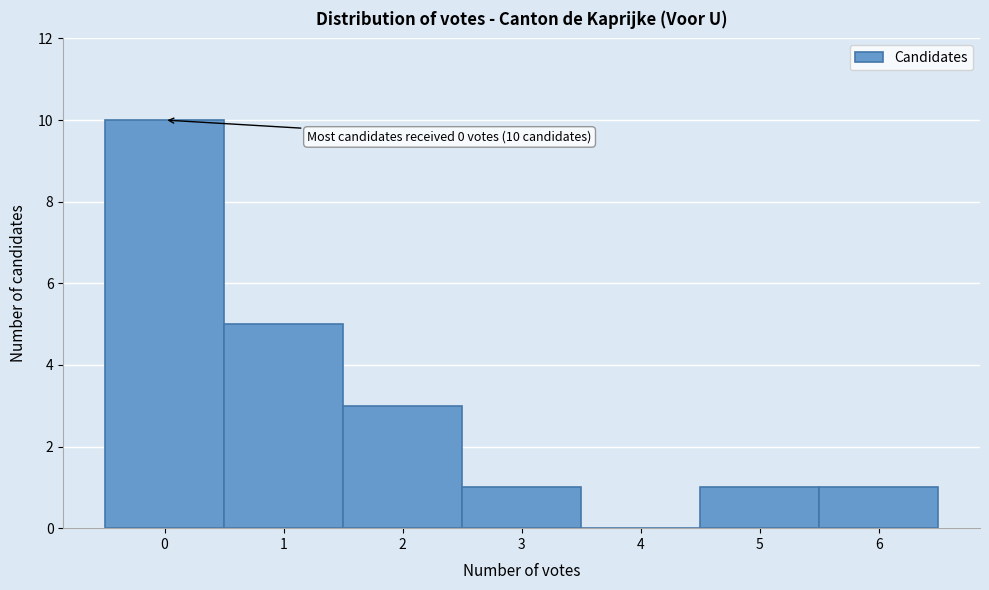

Which range on the x-axis has the tallest bar?

-0.5 to 0.5